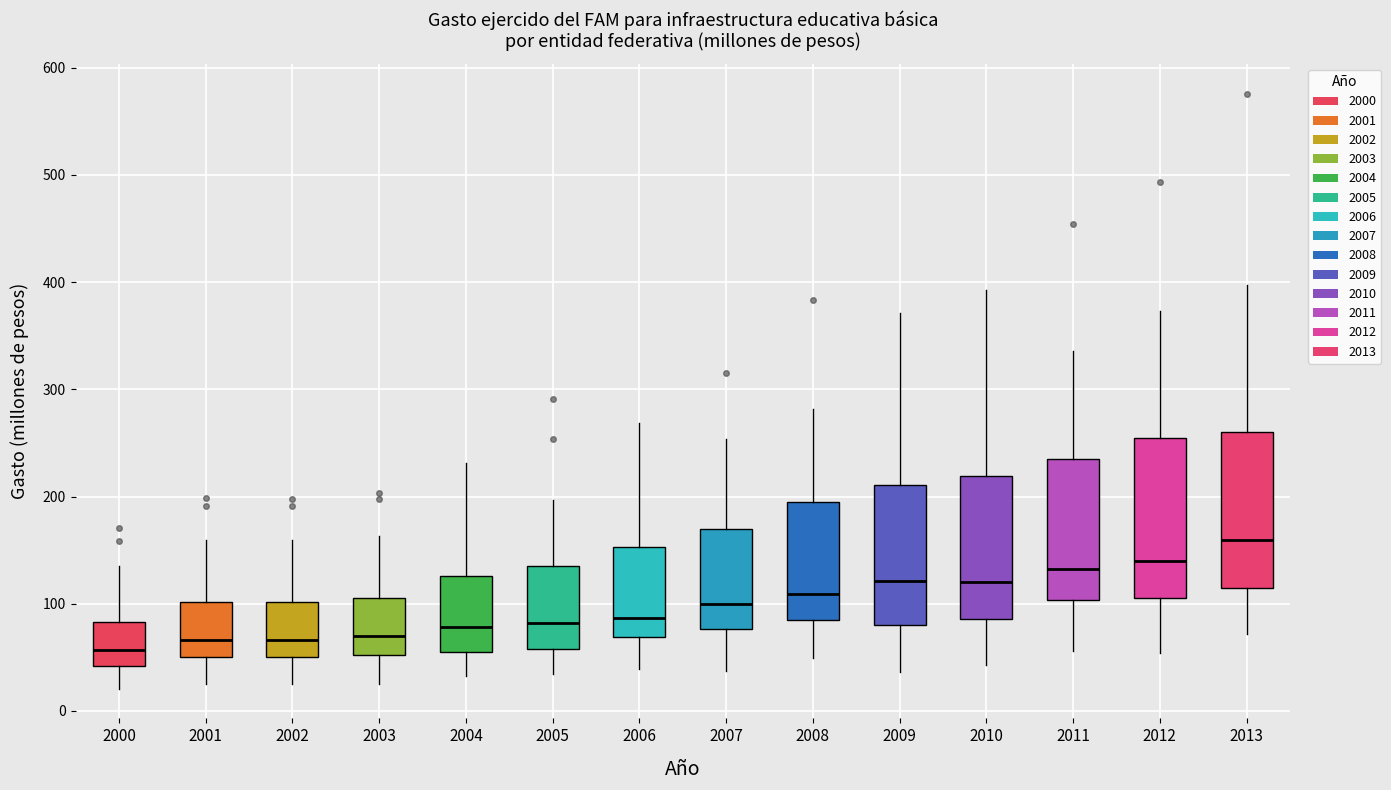

Reading left to right, transcribe this box plot: for each box, give where its median line is, the range the box spans, and where its two whiskers end, as read against the y-axis. The values are not printed on the chart, so give them approximately, as read against the axis.

2000: median 60, box 40 to 80, whiskers 20 to 140
2001: median 70, box 50 to 100, whiskers 20 to 160
2002: median 70, box 50 to 100, whiskers 20 to 160
2003: median 70, box 50 to 110, whiskers 30 to 160
2004: median 80, box 50 to 130, whiskers 30 to 230
2005: median 80, box 60 to 130, whiskers 30 to 200
2006: median 90, box 70 to 150, whiskers 40 to 270
2007: median 100, box 80 to 170, whiskers 40 to 250
2008: median 110, box 80 to 190, whiskers 50 to 280
2009: median 120, box 80 to 210, whiskers 40 to 370
2010: median 120, box 90 to 220, whiskers 40 to 390
2011: median 130, box 100 to 240, whiskers 60 to 340
2012: median 140, box 110 to 250, whiskers 50 to 370
2013: median 160, box 110 to 260, whiskers 70 to 400